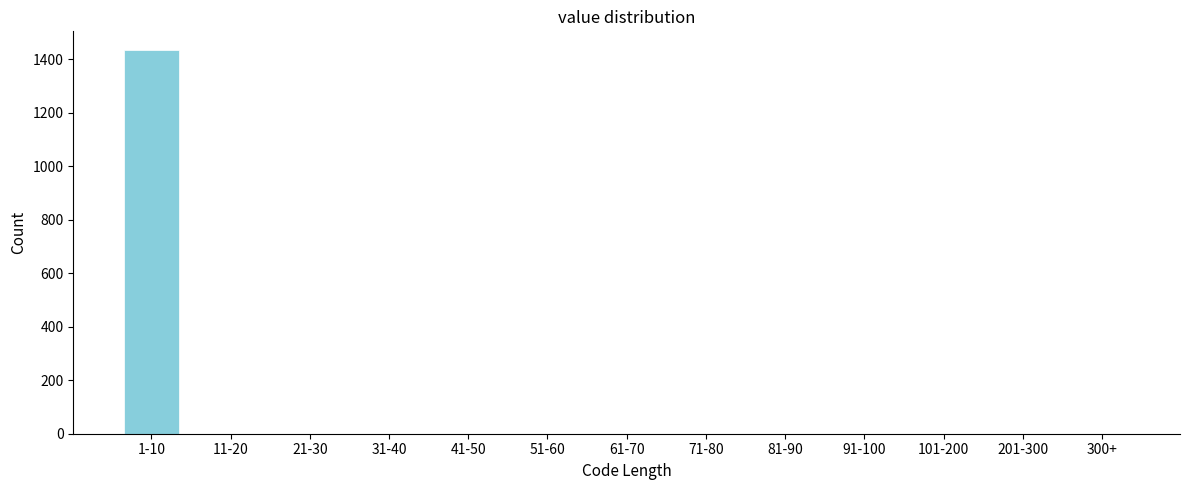

Reading left to right, list all the values displayed in this chart.

1-10=1433	11-20=0	21-30=0	31-40=0	41-50=0	51-60=0	61-70=0	71-80=0	81-90=0	91-100=0	101-200=0	201-300=0	300+=0